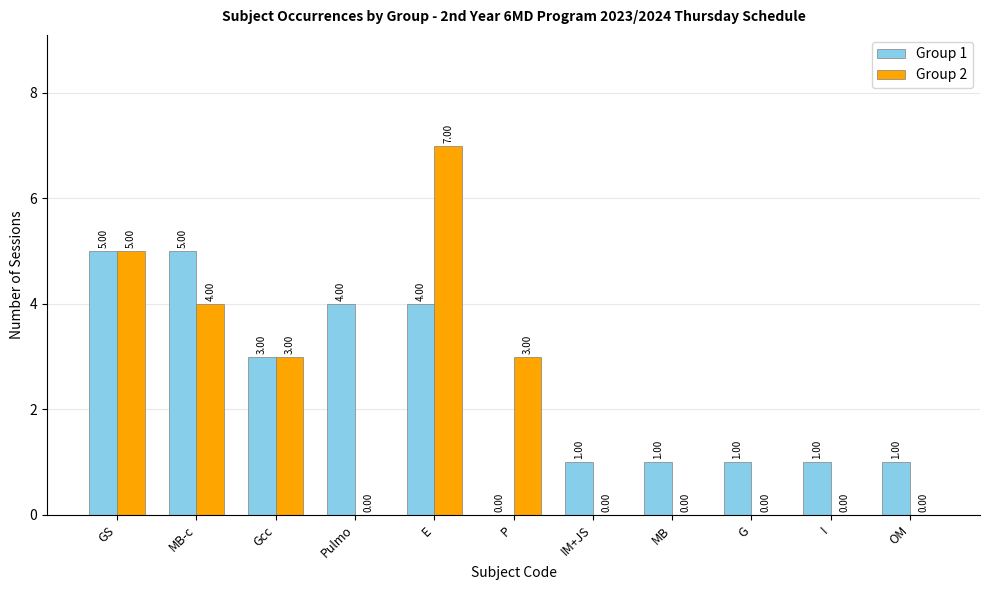

Which category has the highest value across all series?

E